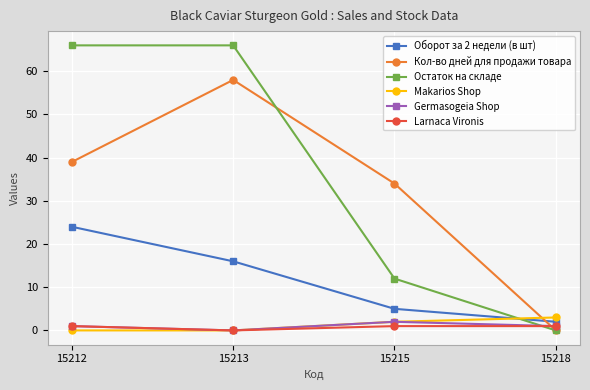

At how many categories does at least one series exceed 29?

3